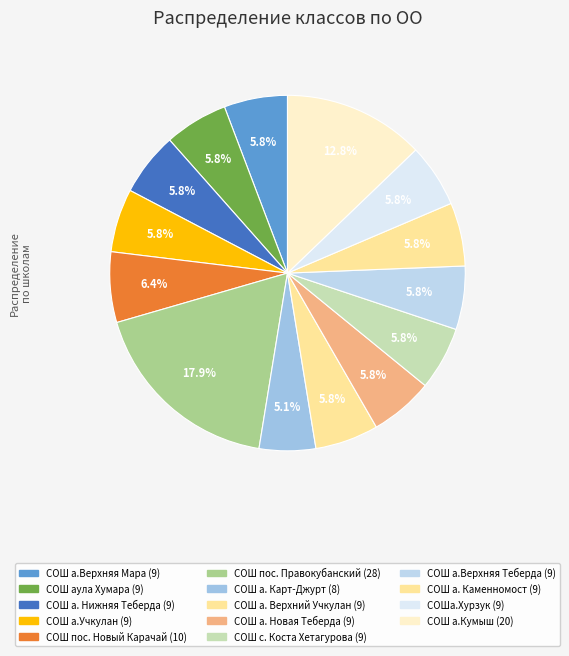

To the nearest percent, what is the average slice percentage?

7%